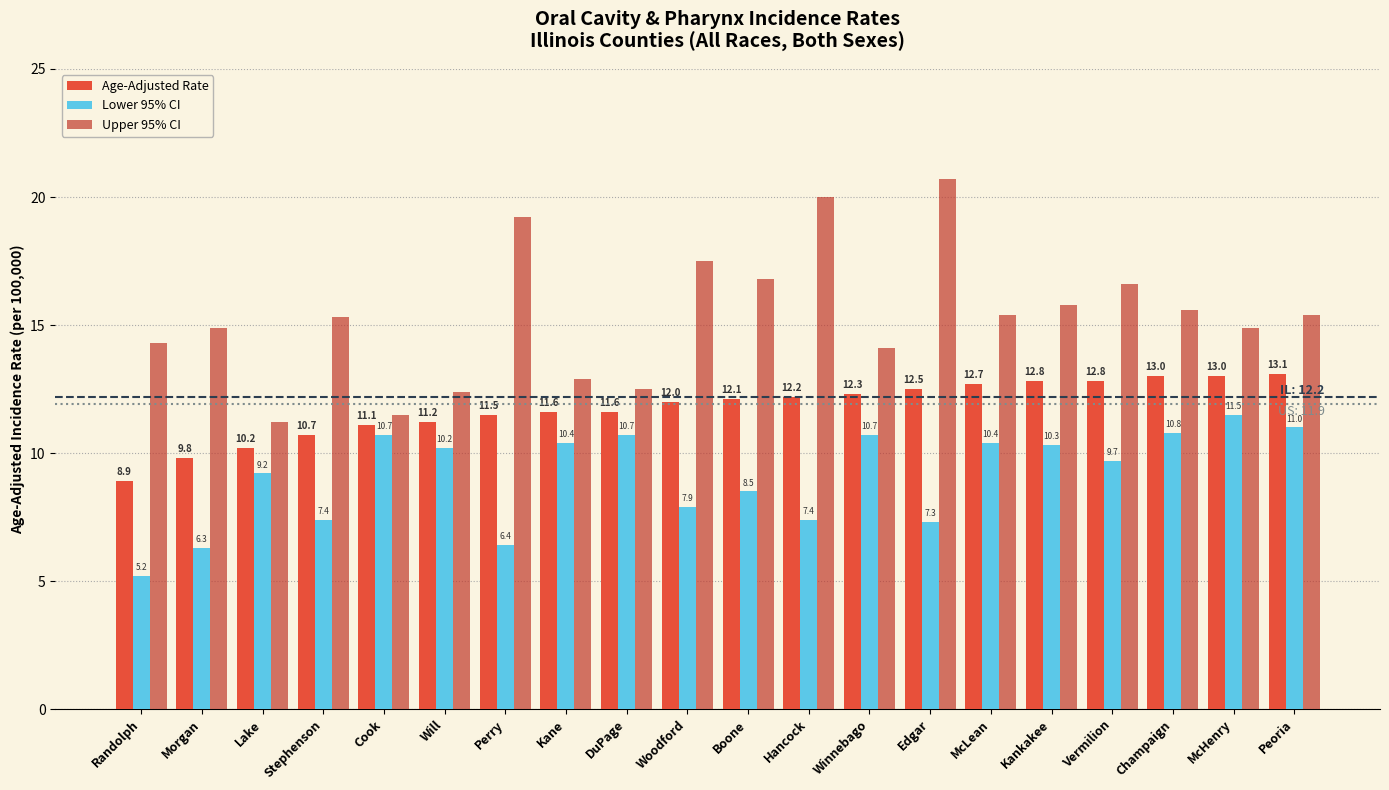

What is the approximate value of Lower 95% CI at Stephenson?

7.4